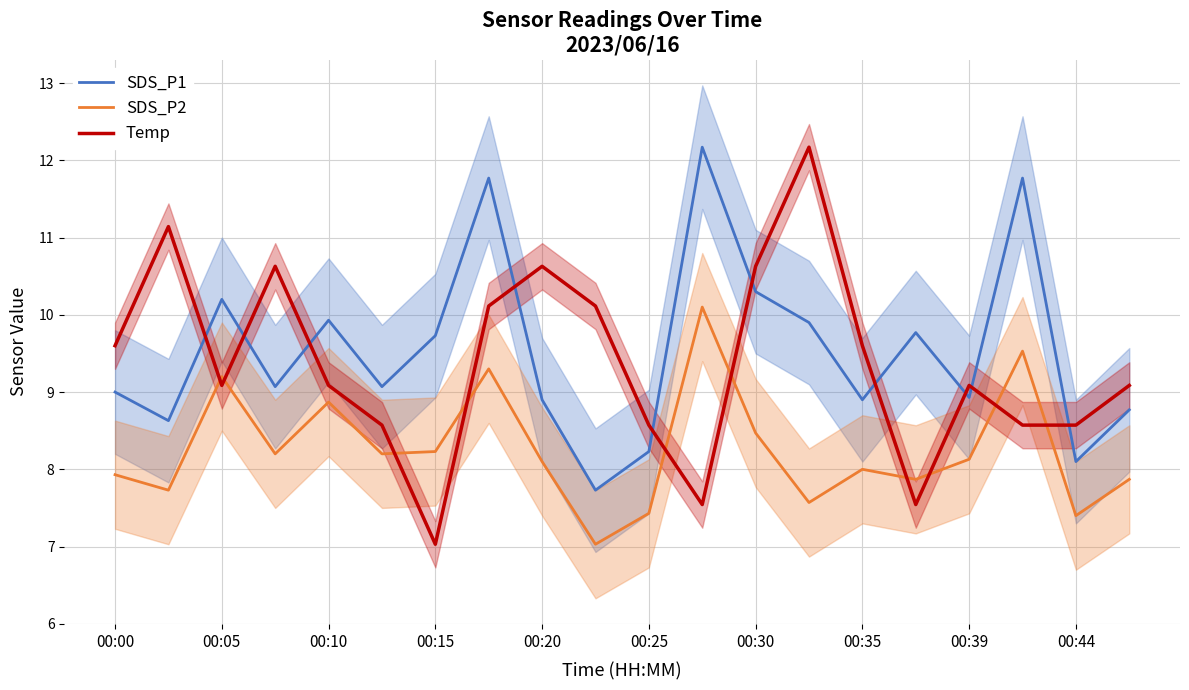

Which series ends up on top after the final intersection of Temp and SDS_P2?

Temp